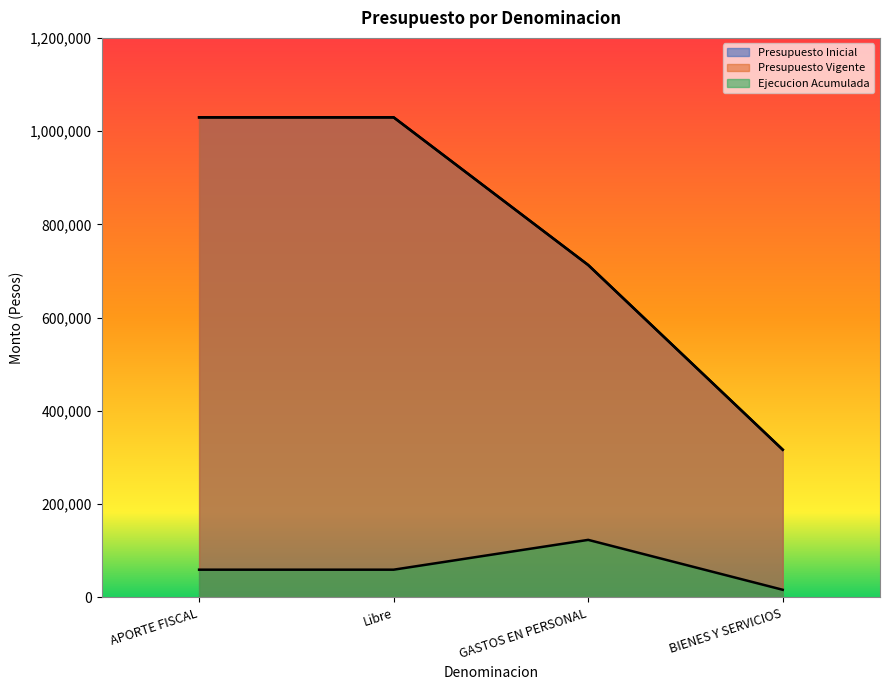

What is the label of the 2nd point from the left?

Libre